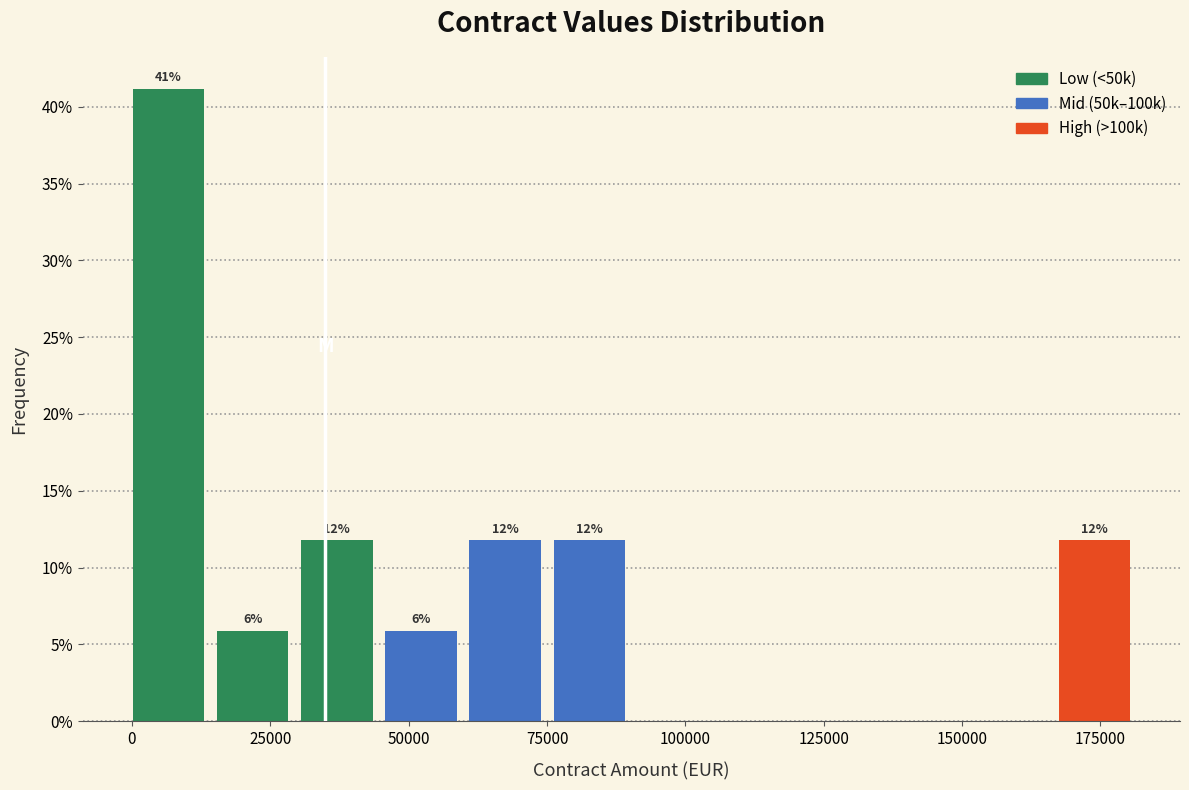

Around what value on the x-axis is the tallest bar? Give the approximate position of its centre, as read against the axis.

5000